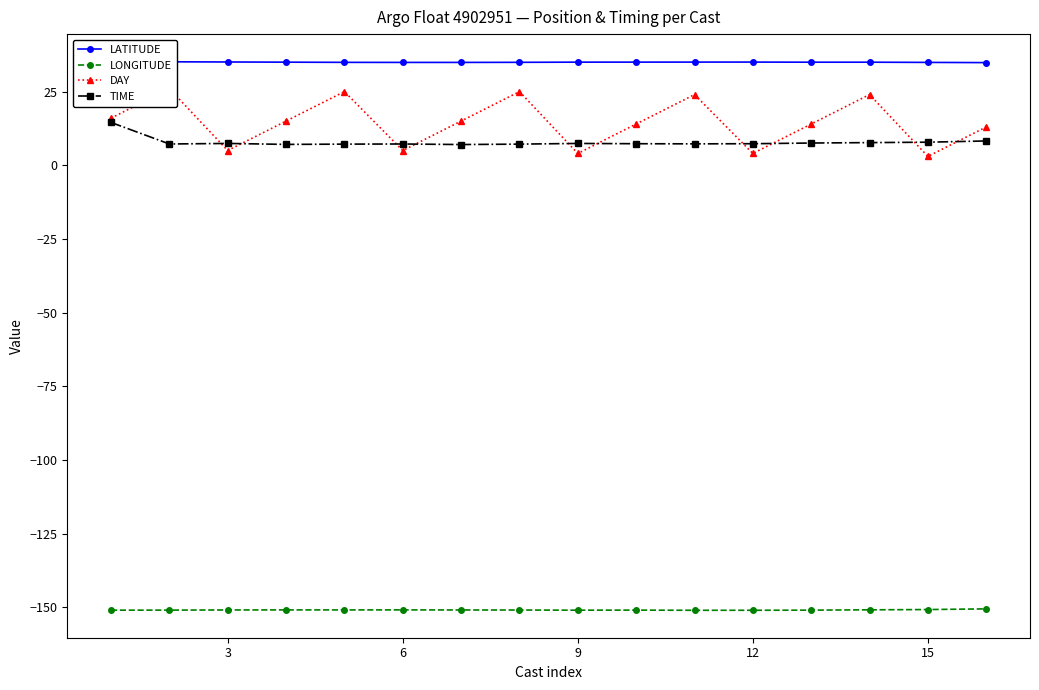

At how many categories does at least one series exceed 10?

16